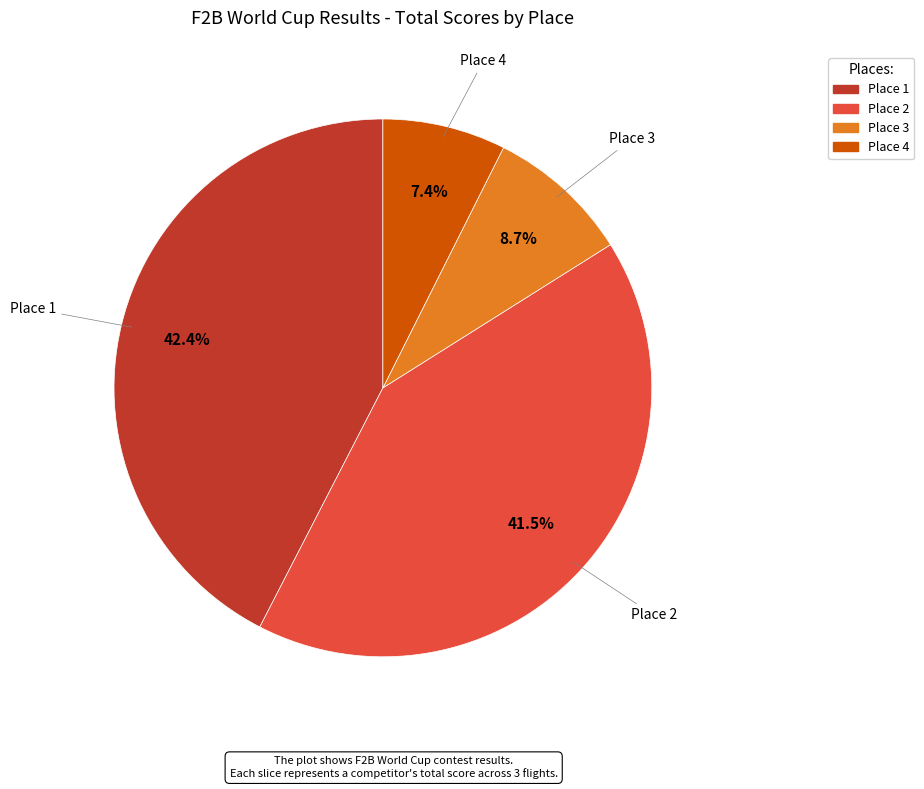

True or false: Place 2 accounts for 56% of the total.

False